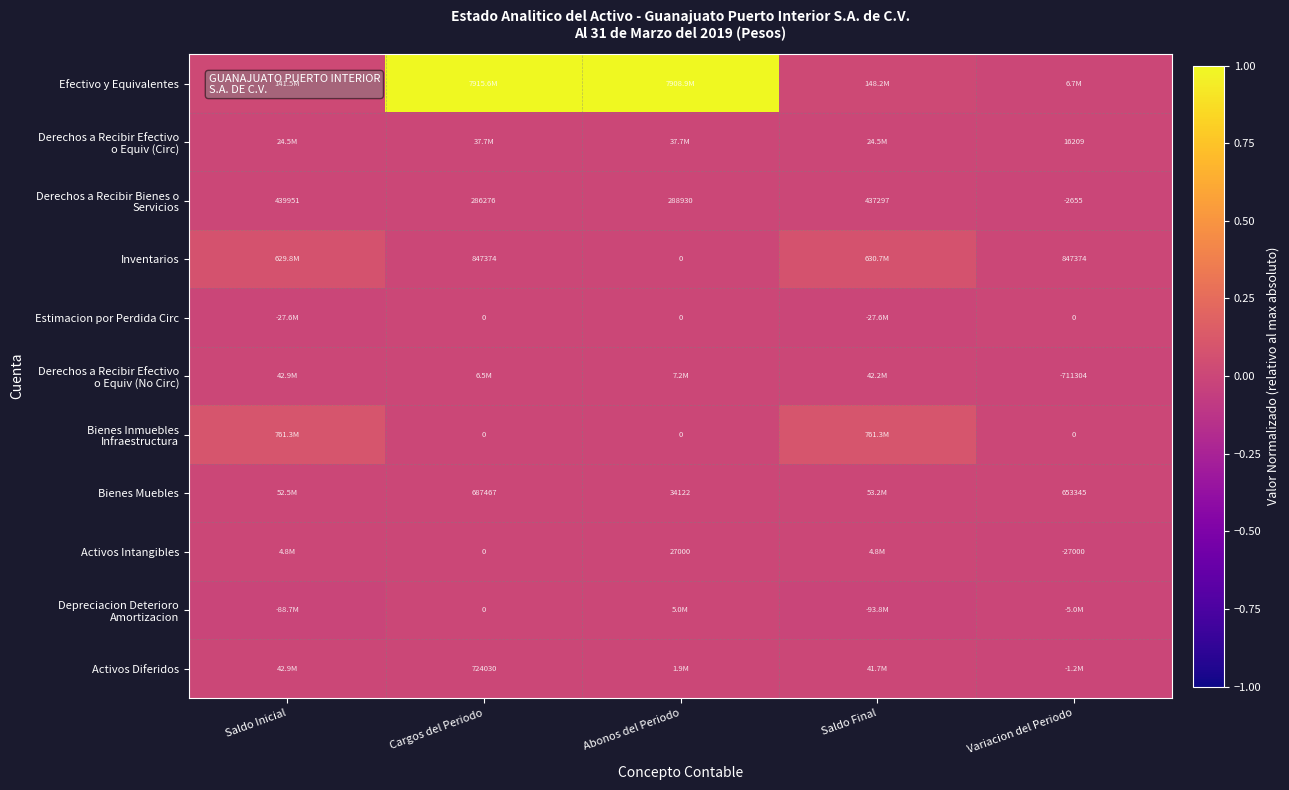

Is the value of Activos Intangibles at Cargos del Periodo greater than the value of Bienes Muebles at Variacion del Periodo?

No